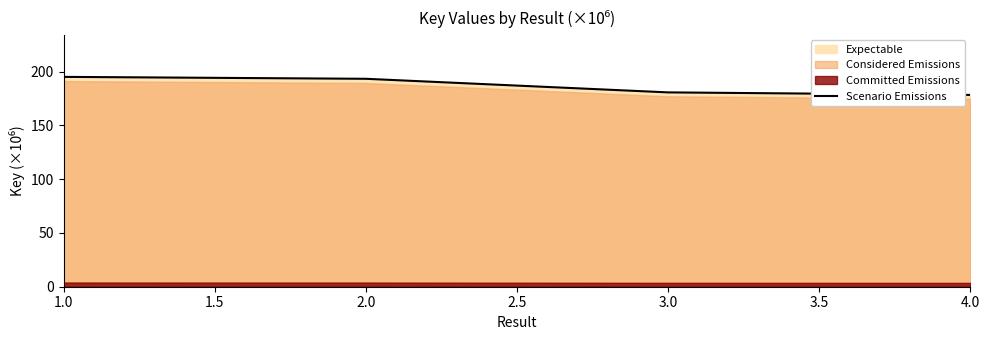

What is the maximum value shown in the chart?

195.1